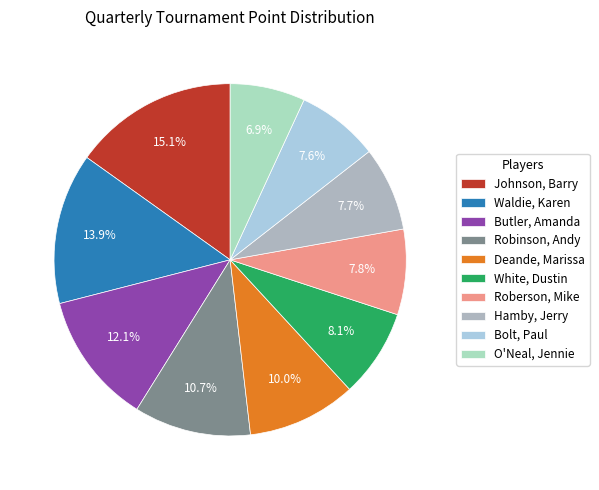

To the nearest percent, what is the average slice percentage?

10%